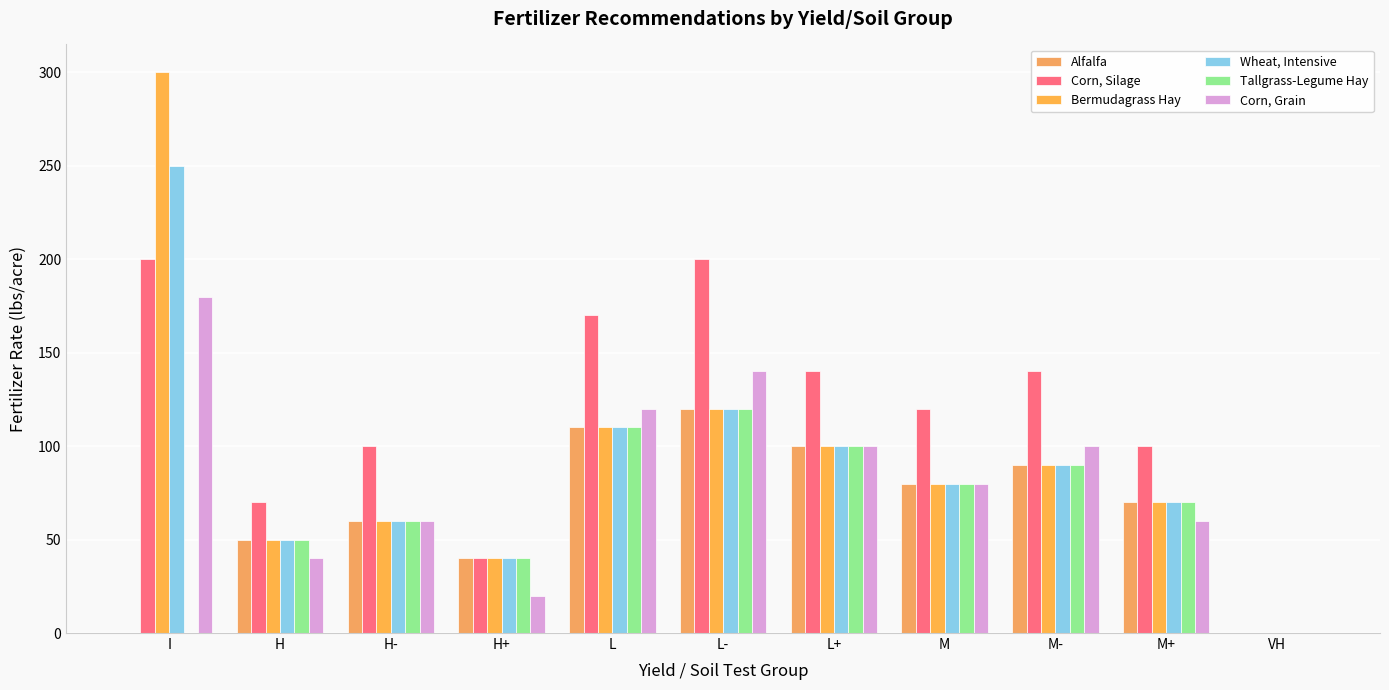

Which series changed the most between H- and M+?

Alfalfa